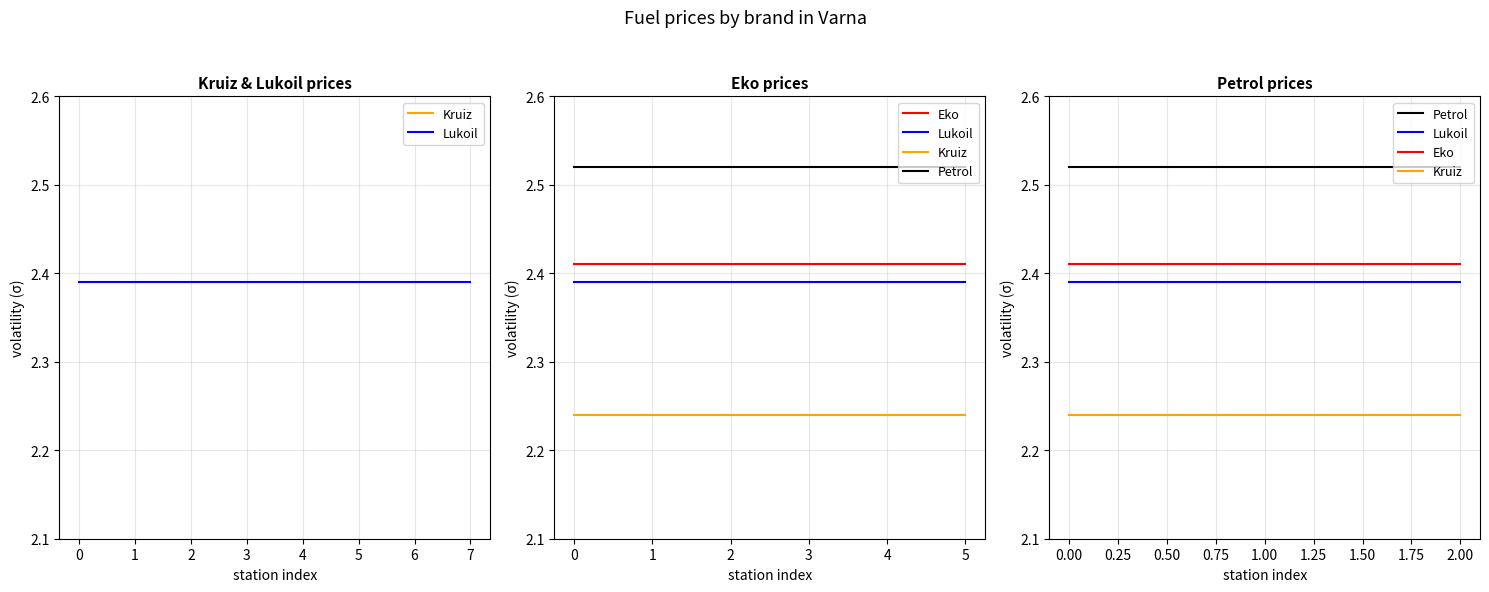

Is the value of Eko at 0.00 greater than the value of Kruiz at 0.00?

Yes